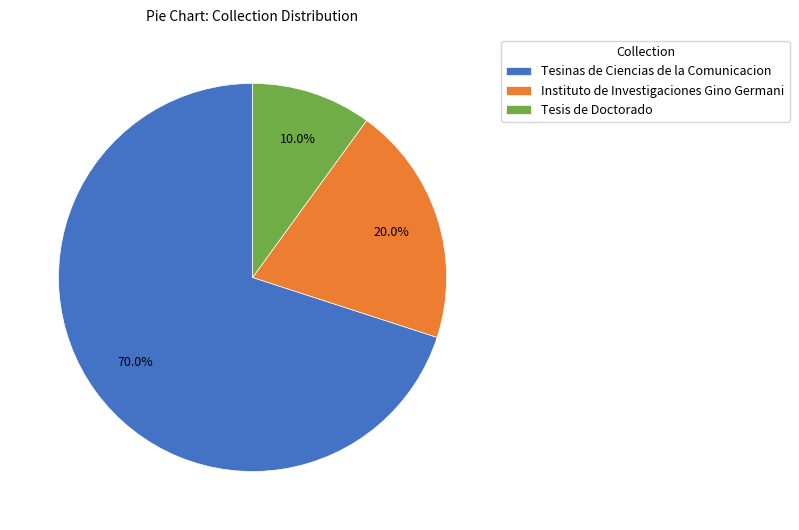

What is the smallest slice in the pie chart?

Tesis de Doctorado